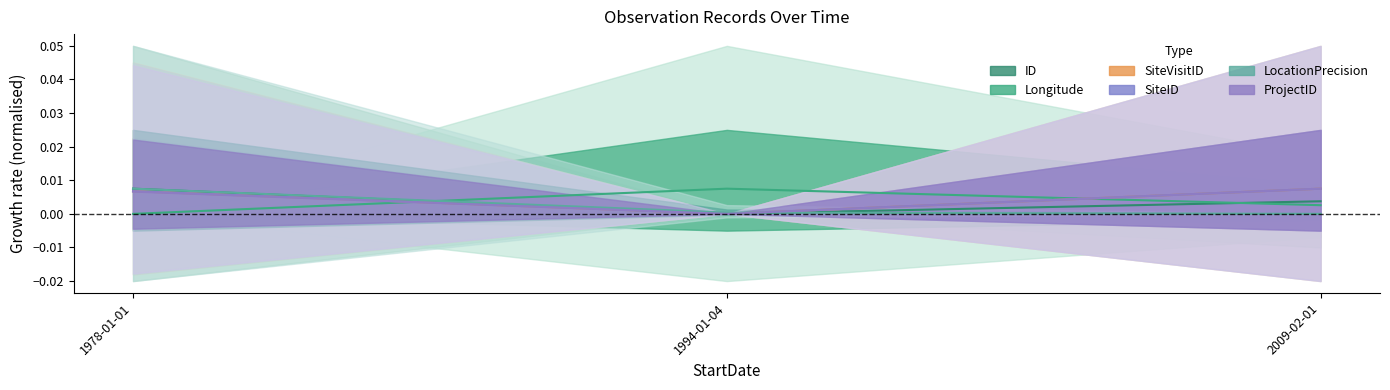

Which series has the largest total across all categories?

SiteVisitID